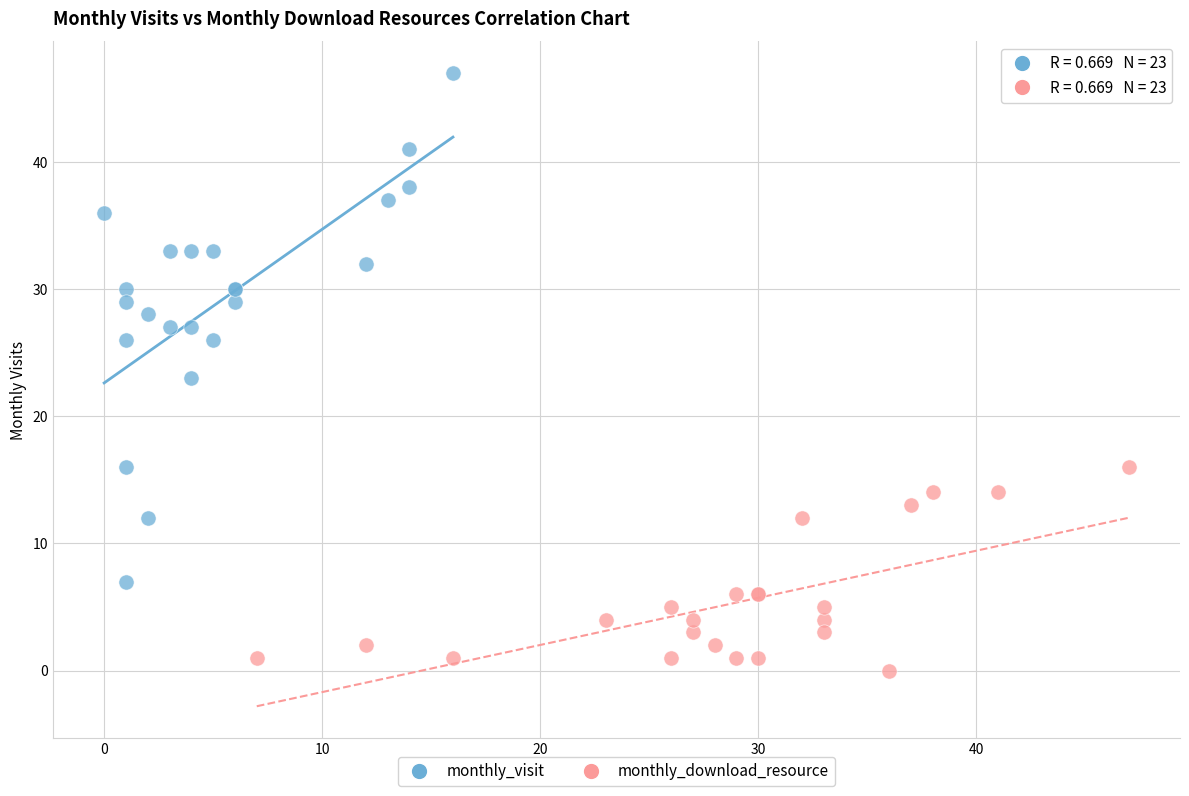

Which series contains the lowest Y value?

monthly_download_resource